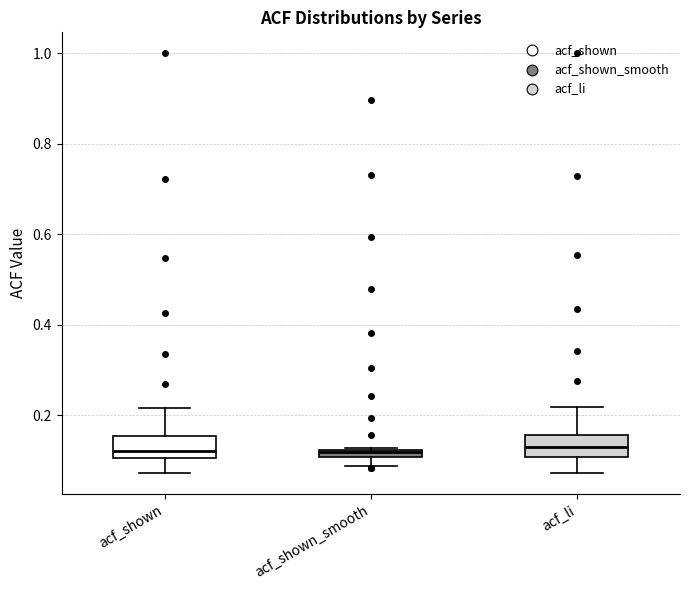

Where is the upper edge of the box for acf_shown_smooth on the y-axis? The values are not printed on the chart, so give them approximately, as read against the axis.

0.12